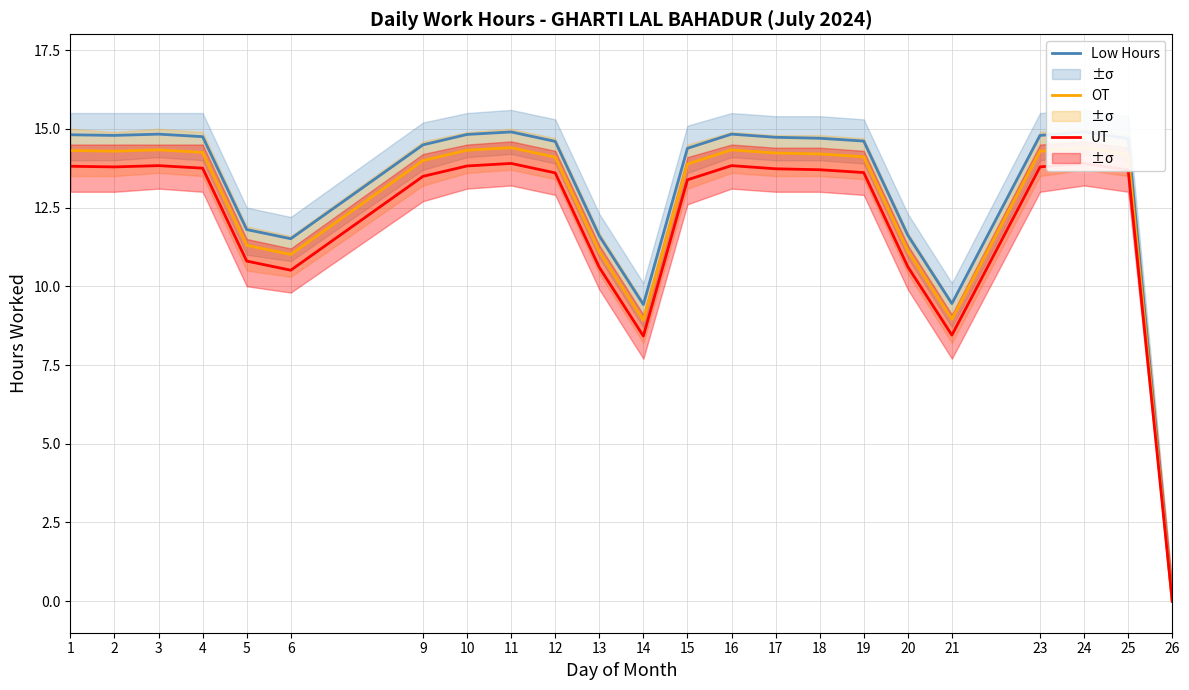

What is the value of the UT Adjusted point at the 9th from the left?

13.9